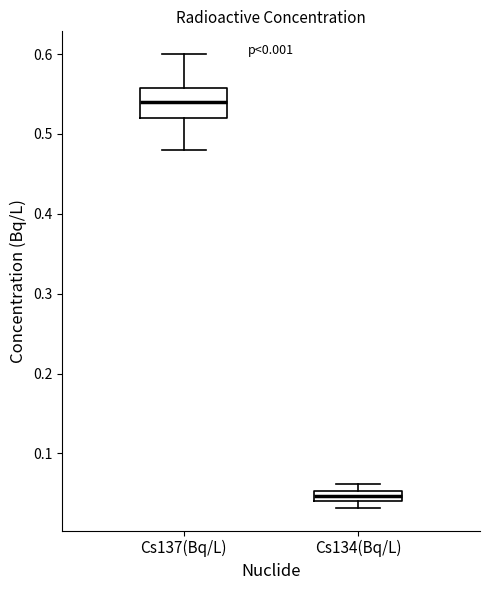

Which box's median line is the highest?

Cs137(Bq/L)